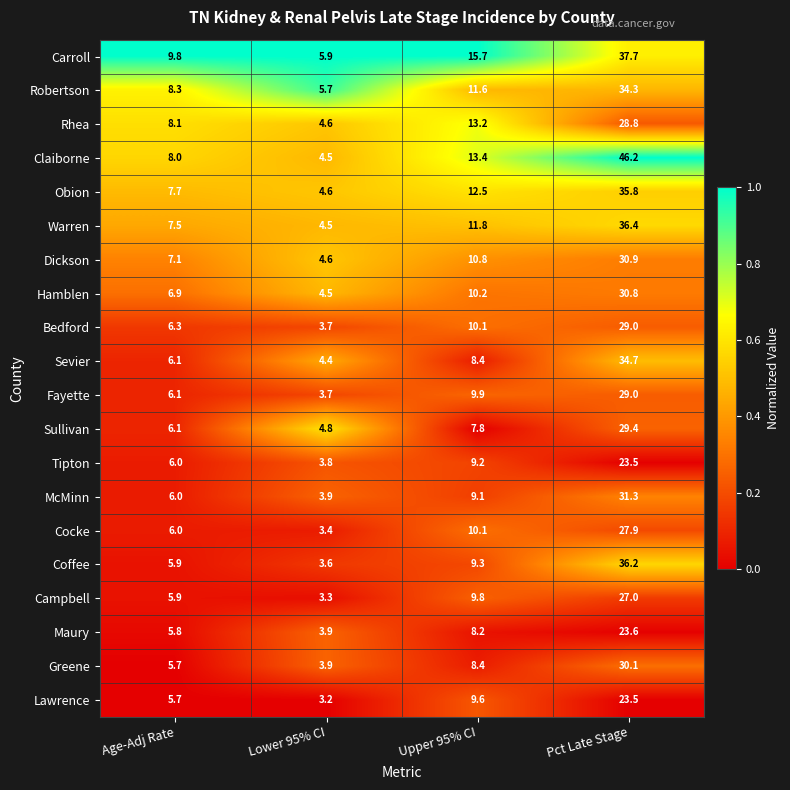

What is the sum of all Greene values?

48.1